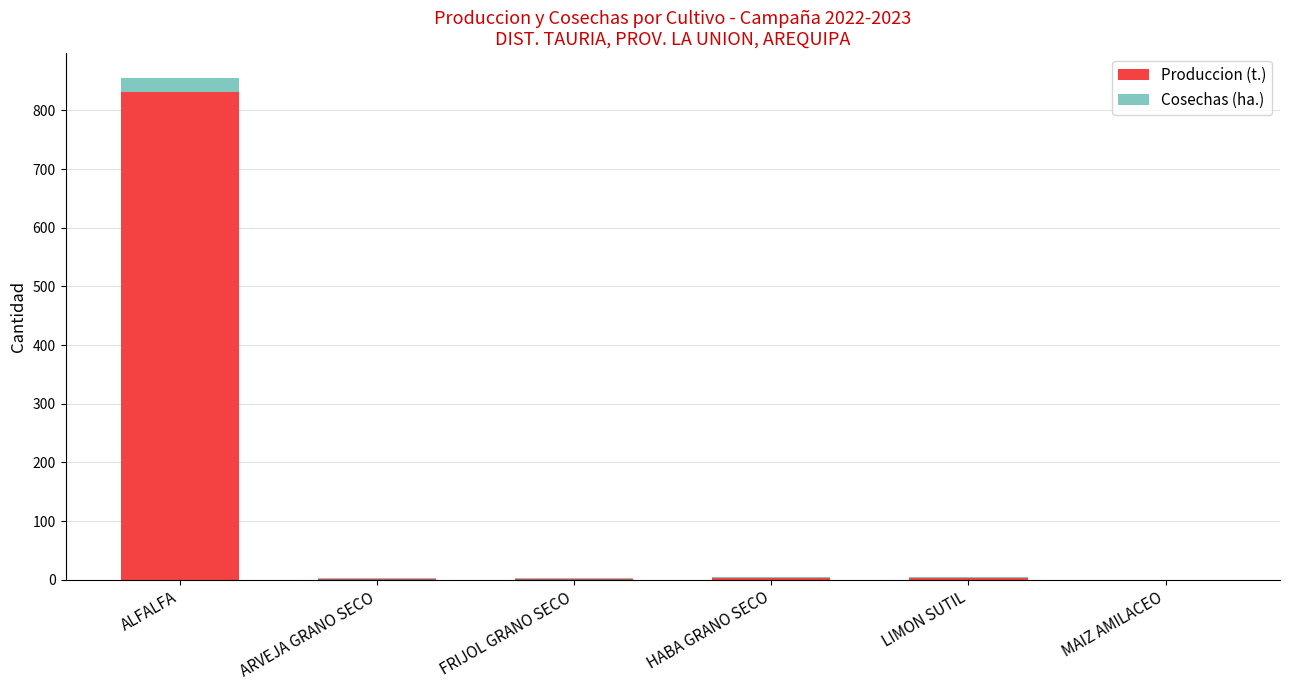

At which category is the sum across all series the highest?

ALFALFA